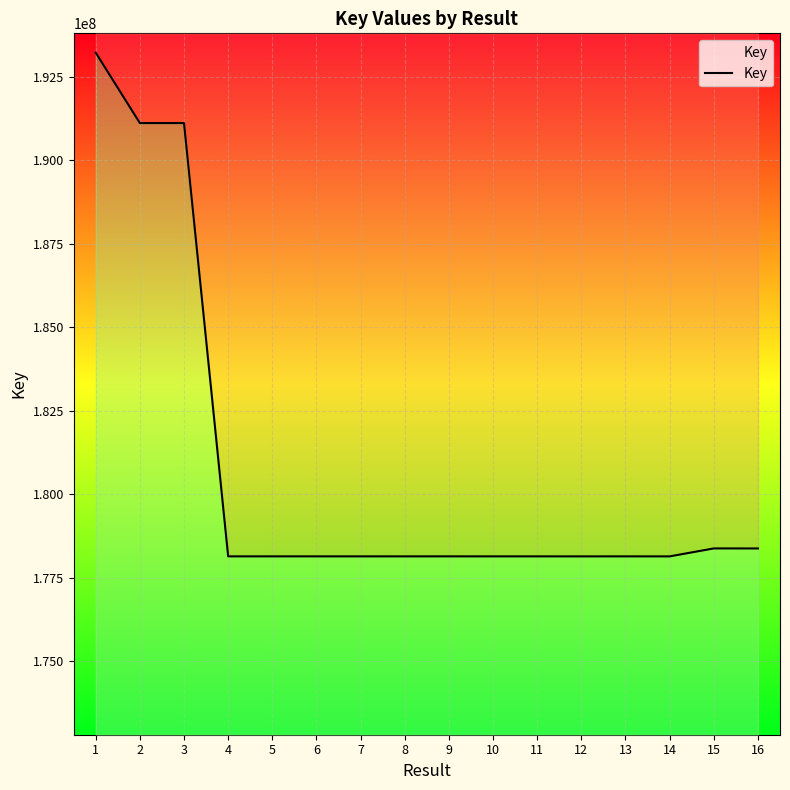

List the labels in order of value, smallest first.

14, 12, 8, 10, 11, 13, 7, 6, 5, 9, 4, 16, 15, 3, 2, 1